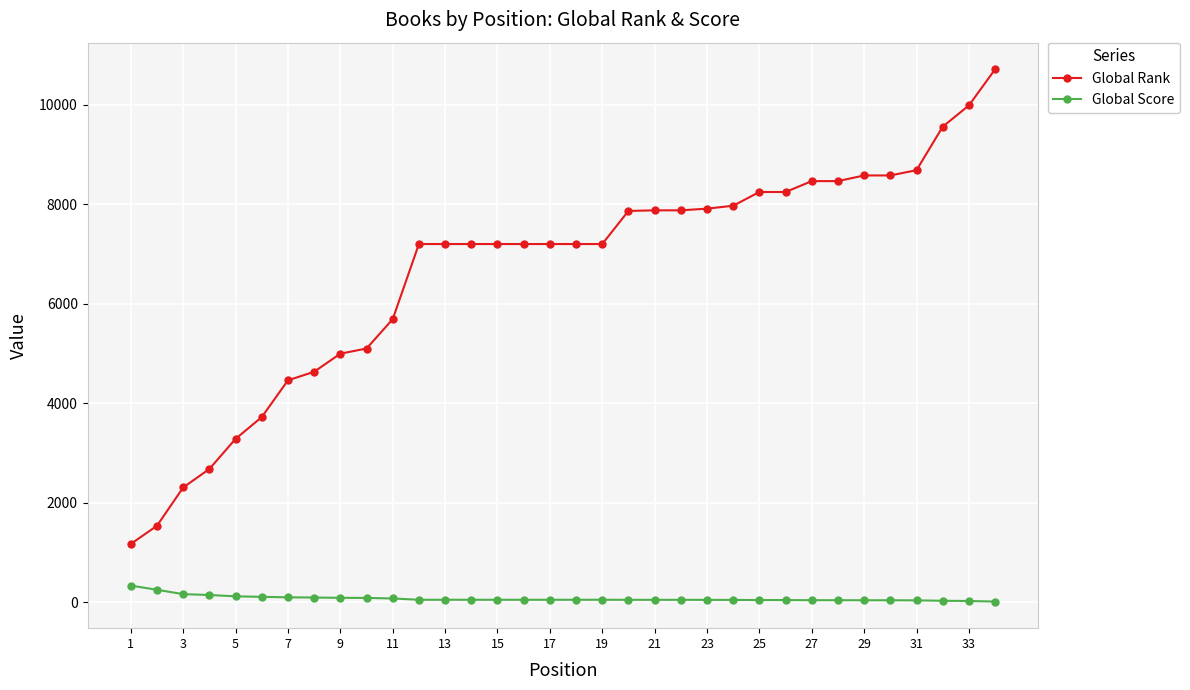

What is the greatest value displayed?

10718